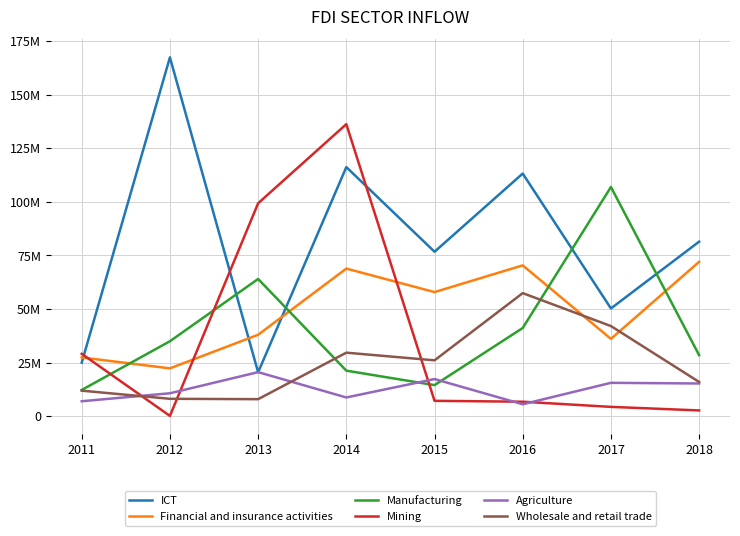

At which label is Mining closest to 68142550?

2013